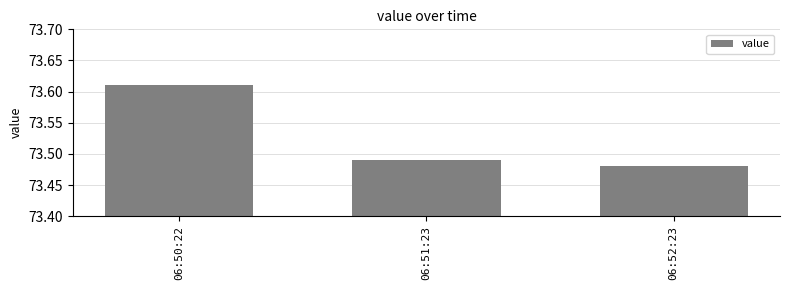

List the labels in order of value, largest first.

06:50:22, 06:51:23, 06:52:23